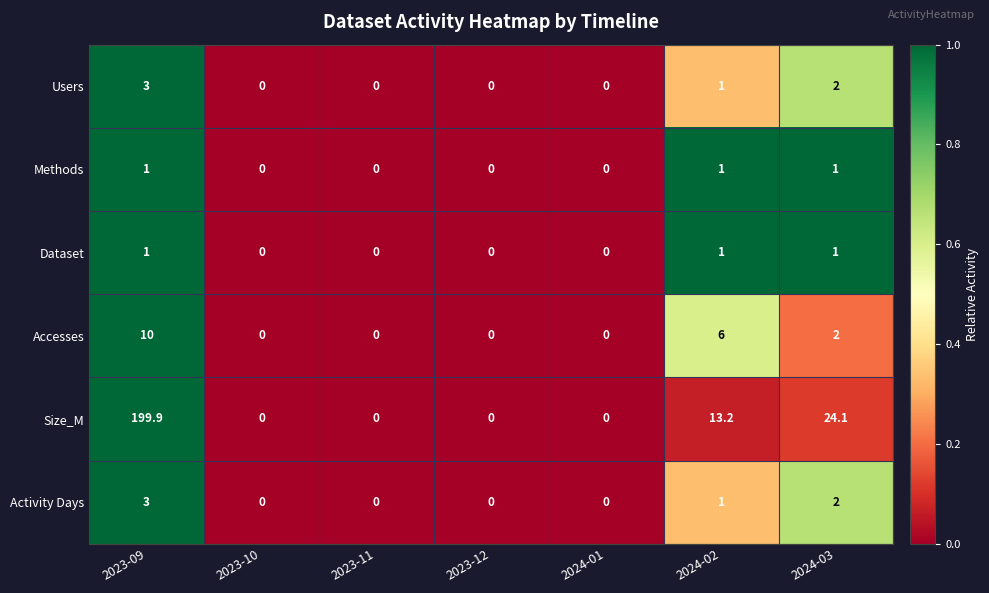

Which series has the largest total across all categories?

Size_M